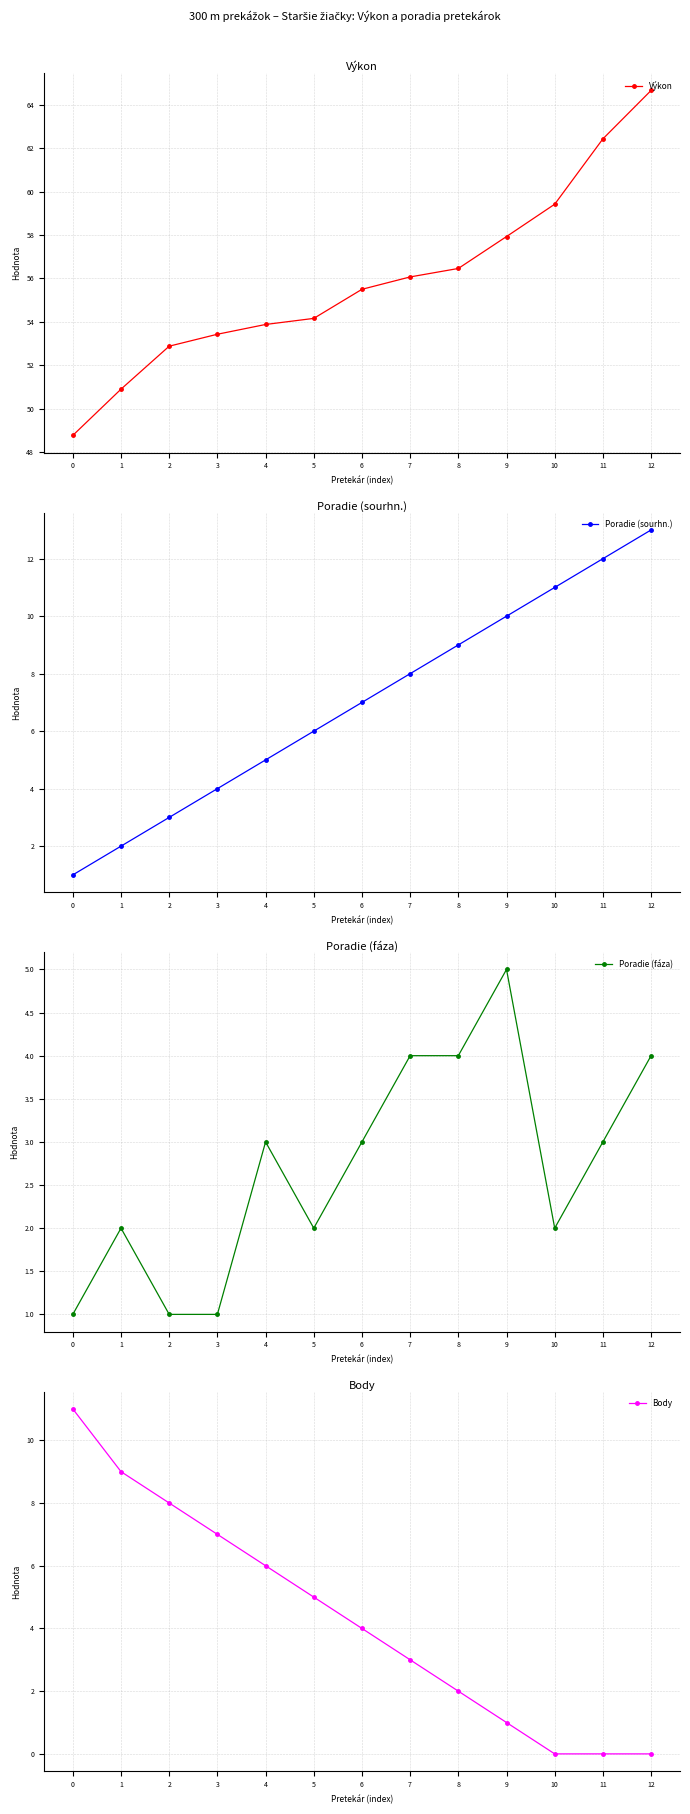

The Poradie (fáza) series shows 3.5 at 5. True or false?

False